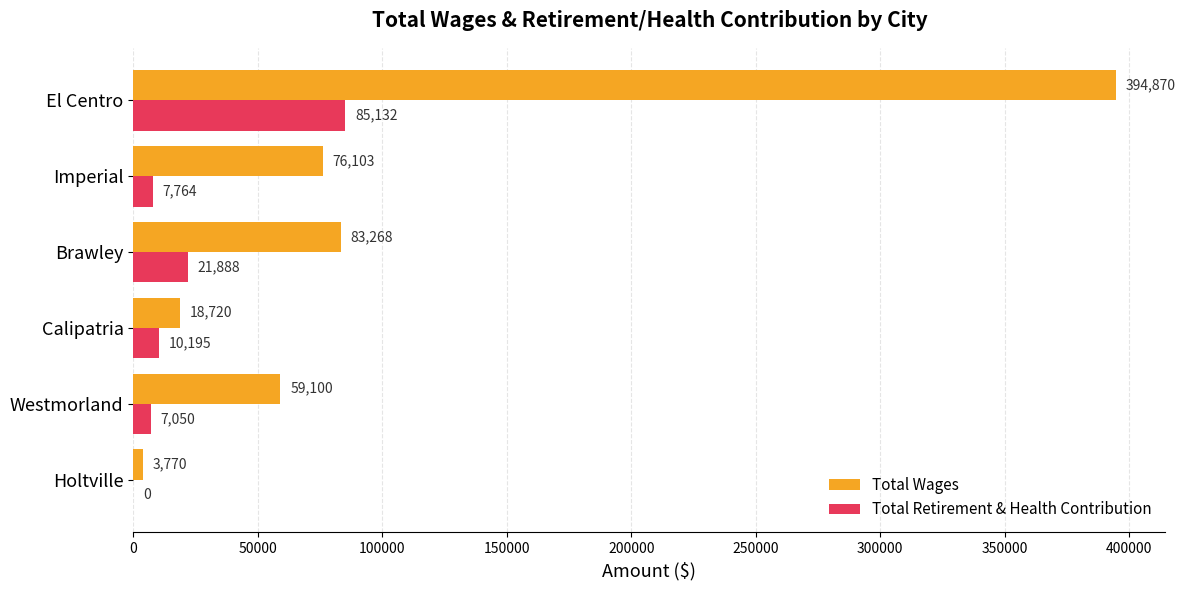

The value of Total Wages at Imperial is 27691. True or false?

False